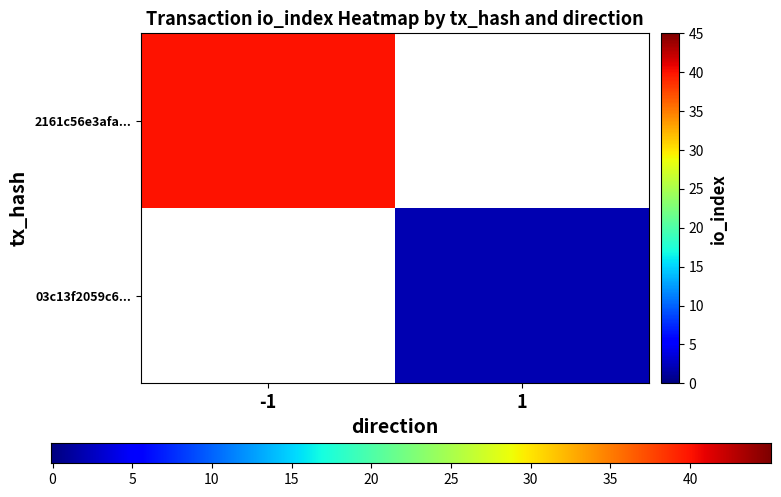

Rank the series by their average value, from highest to lowest.

2161c56e3afa5c01c4e841498a9a11b97f02ec4, 03c13f2059c64beb861b9683dae296dc0bb8841